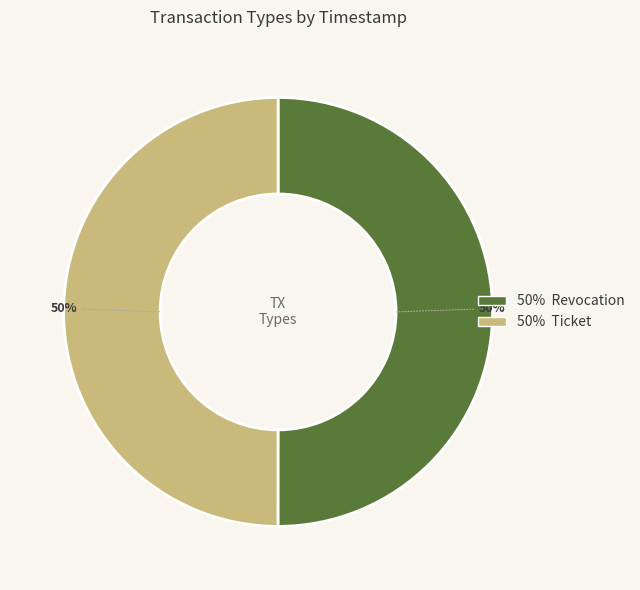

To the nearest percent, what is the average slice percentage?

50%